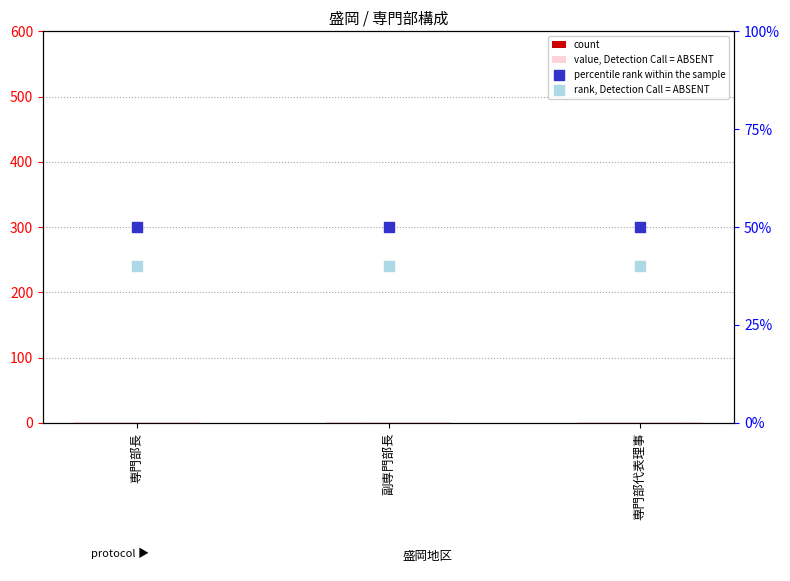

What are all the series names shown in the legend?

count, value, Detection Call = ABSENT, percentile rank within the sample, rank, Detection Call = ABSENT